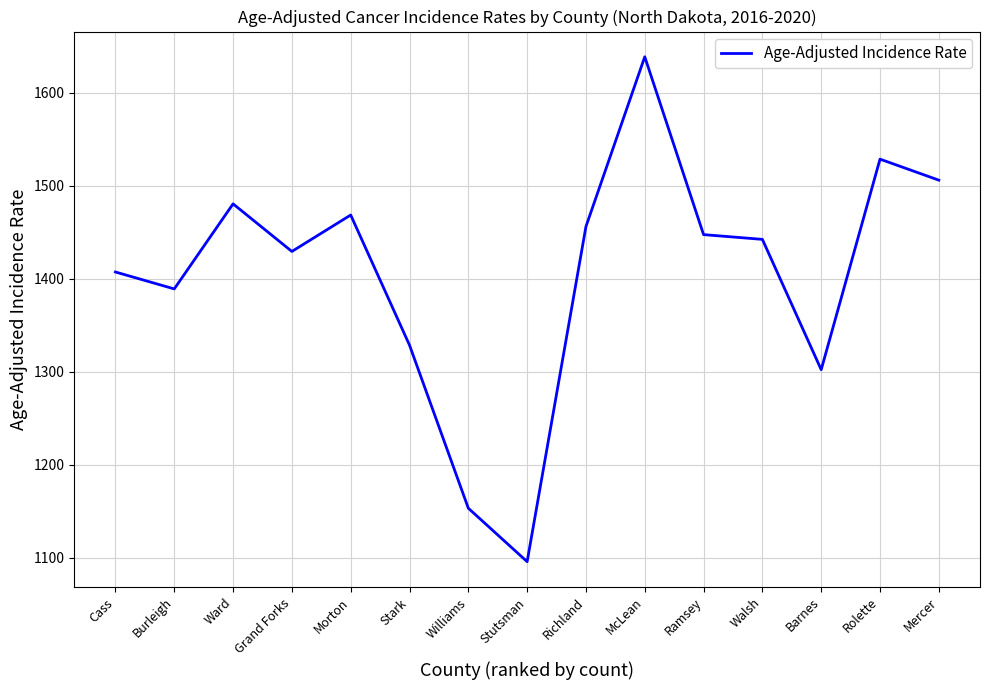

Reading left to right, list all the values displayed in this chart.

Cass=1407.2	Burleigh=1389.0	Ward=1480.5	Grand Forks=1429.3	Morton=1468.5	Stark=1328.5	Williams=1153.1	Stutsman=1095.6	Richland=1456.1	McLean=1638.7	Ramsey=1447.4	Walsh=1442.3	Barnes=1302.1	Rolette=1528.6	Mercer=1506.0